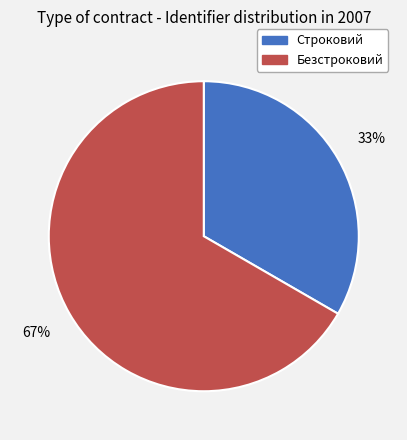

Which has a higher value, Строковий or Безстроковий?

Безстроковий